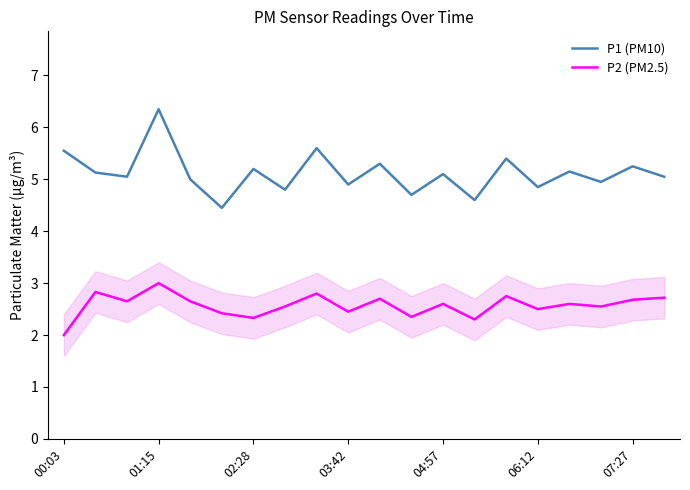

In P2 (PM2.5), how many points are lower than both neighbors (excluding endpoints)?

7